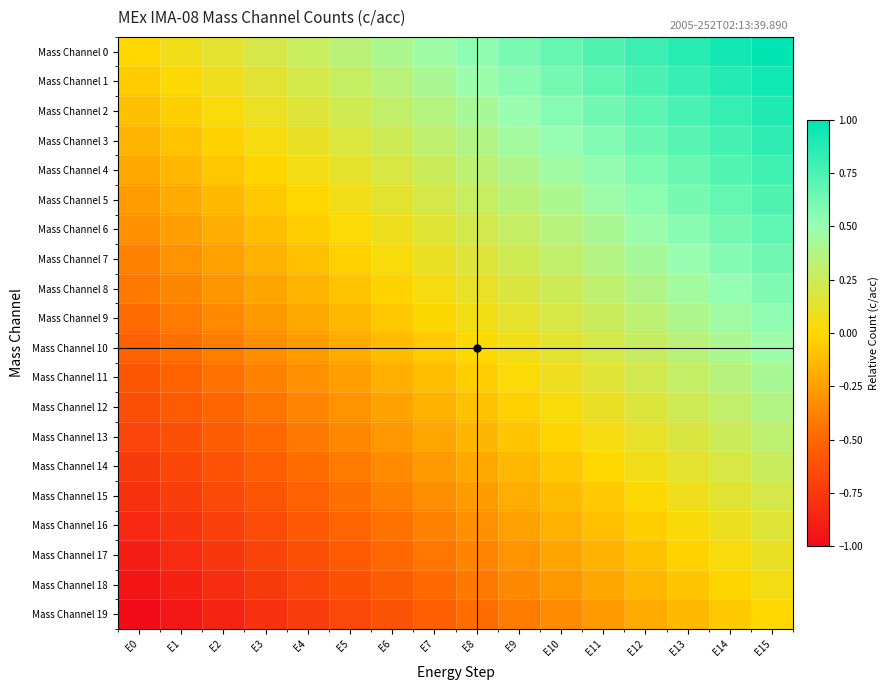

What is the total value across all series at E13?

7.3